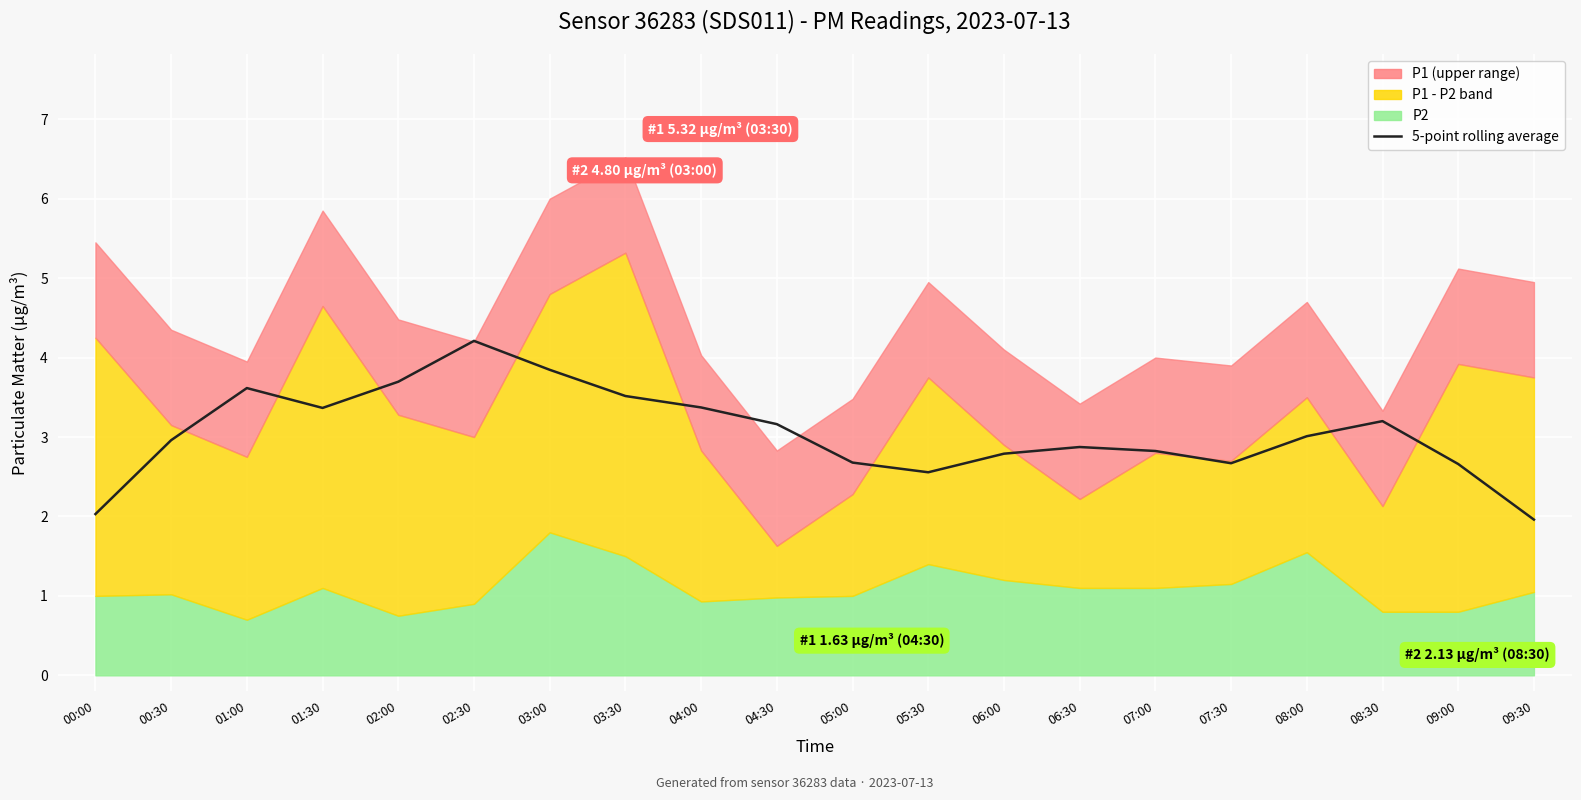

Rank the categories by value from highest to lowest.

02:30, 03:00, 02:00, 01:00, 03:30, 04:00, 01:30, 08:30, 04:30, 08:00, 00:30, 06:30, 07:00, 06:00, 05:00, 07:30, 09:00, 05:30, 00:00, 09:30